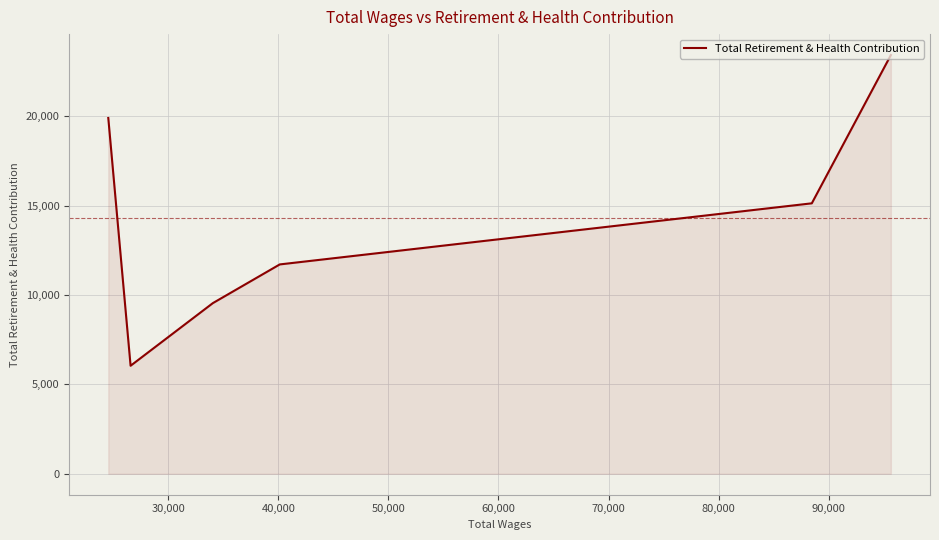

Between 60,000 and 70,000, which is larger?

70,000